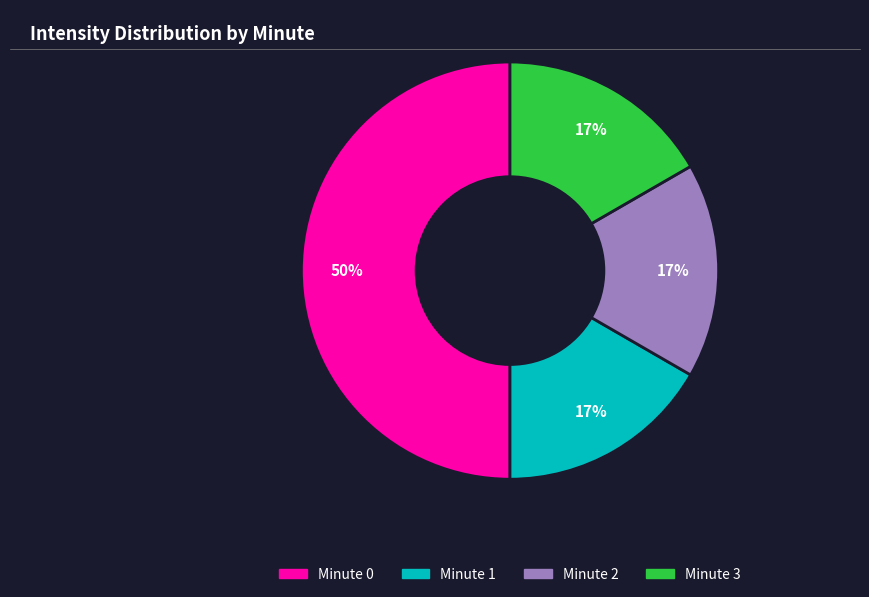

Does Minute 3 account for over 50% of the chart?

No